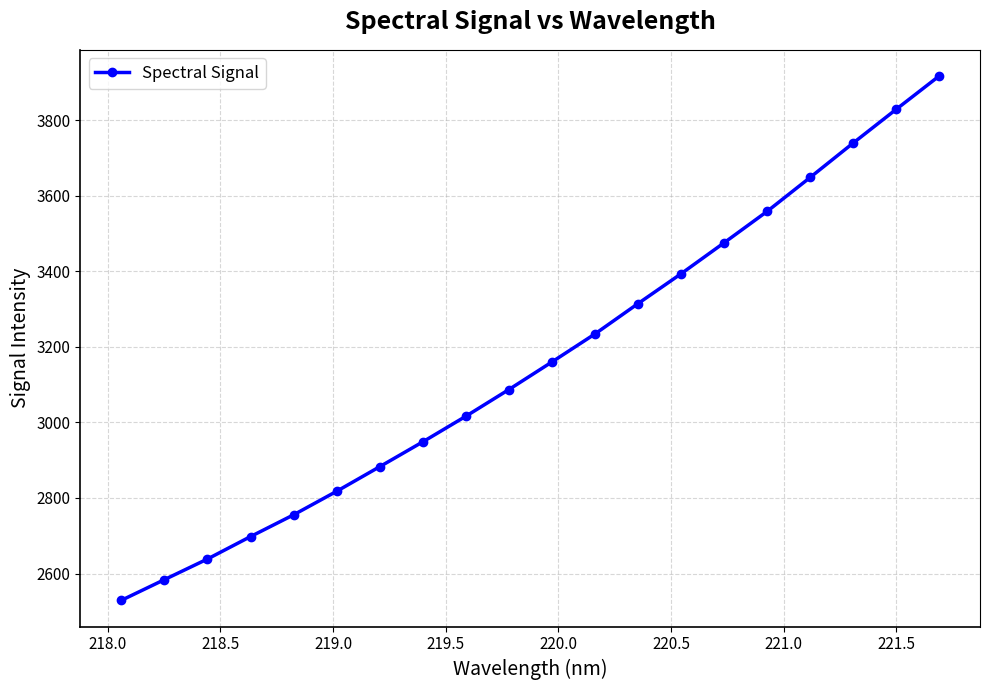

What is the smallest value displayed?

2529.2